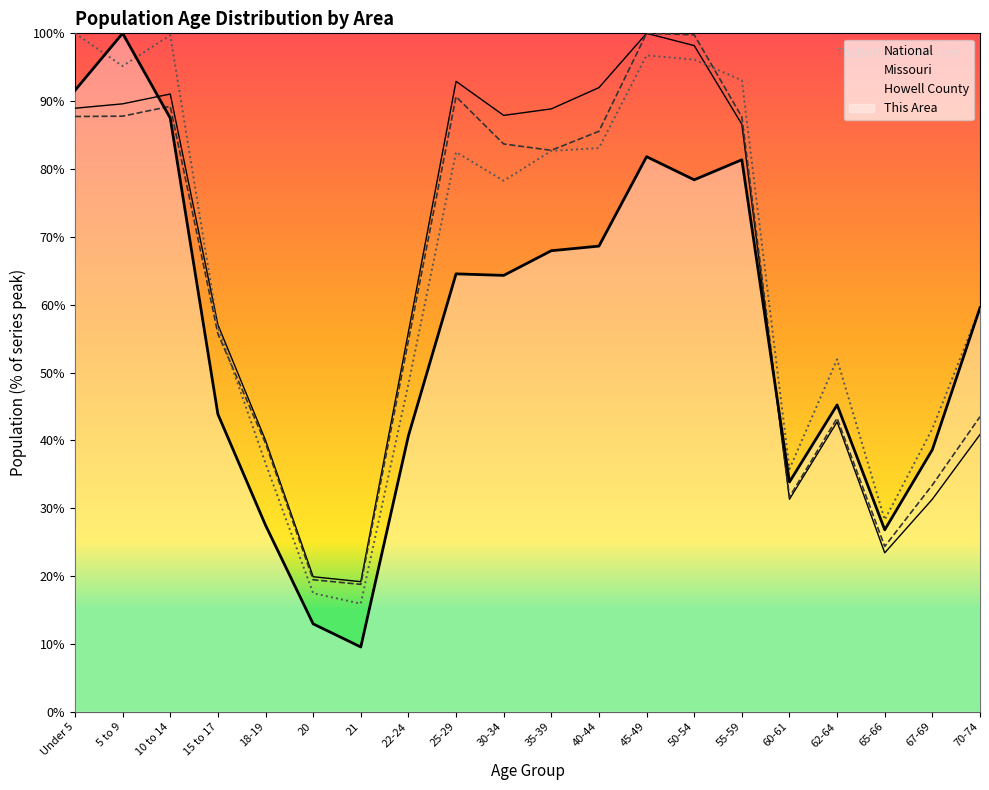

The Missouri series shows 52.2 at 60-61. True or false?

False